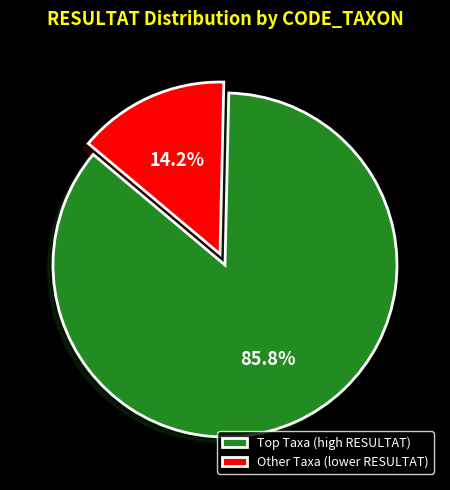

How much of the chart is everything except Other Taxa (lower RESULTAT)?

85.8%